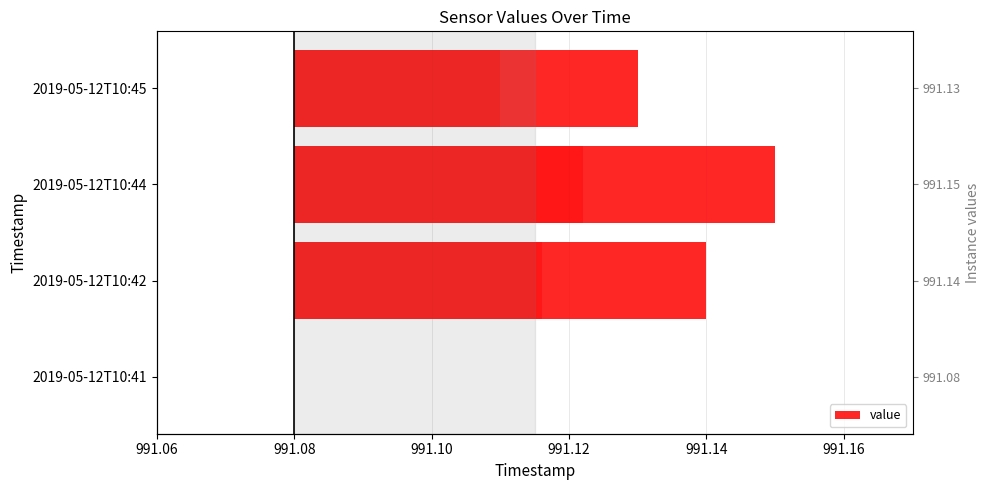

Does the chart contain stacked bars?

No